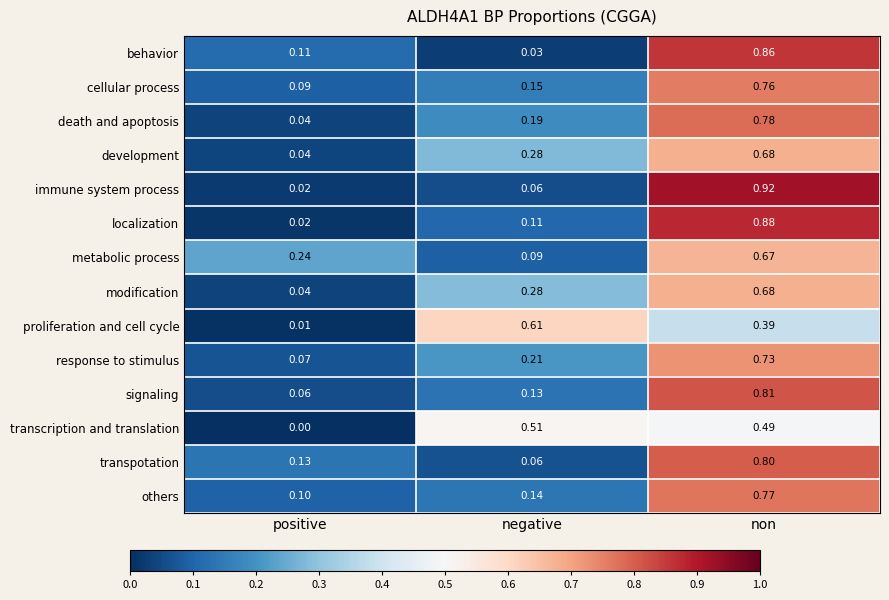

Which series has the widest spread of values?

immune system process